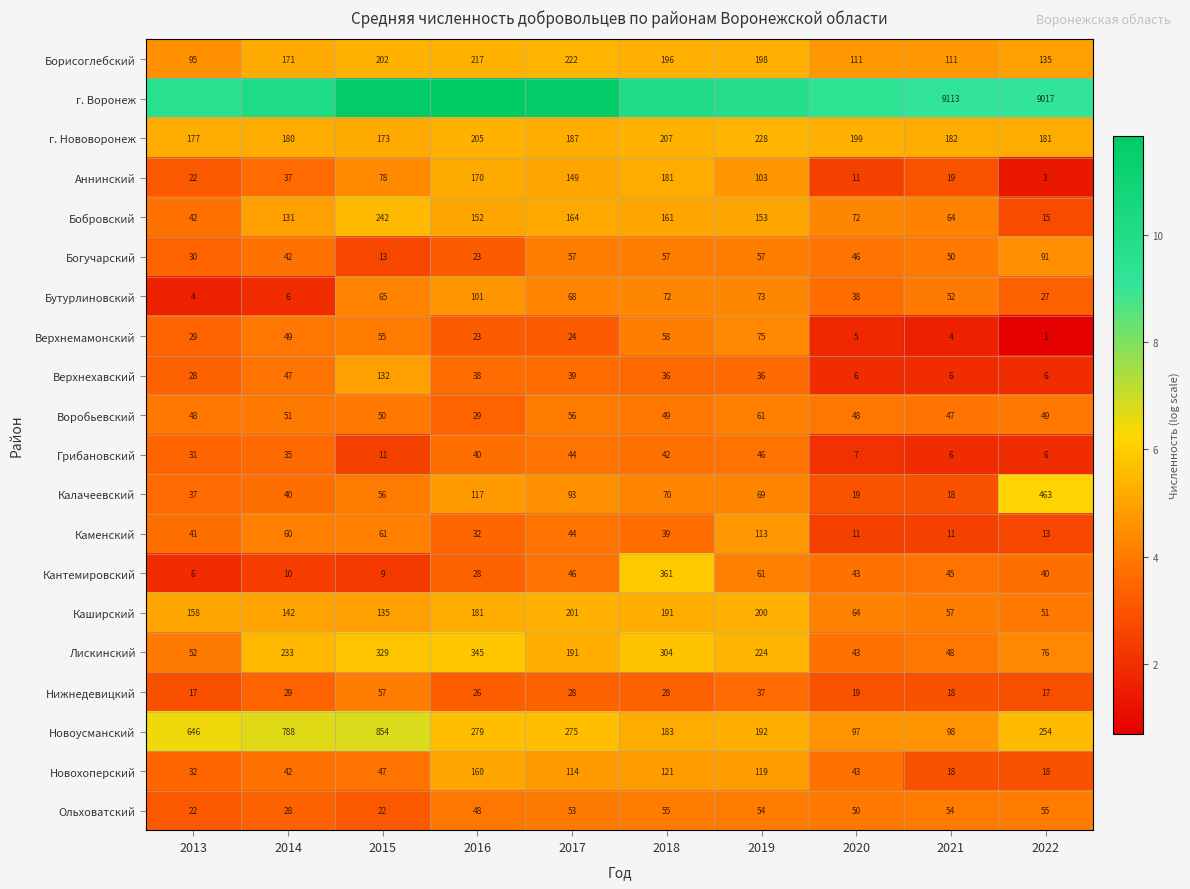

Is the value of Новоусманский at 2020 greater than the value of Каменский at 2019?

No